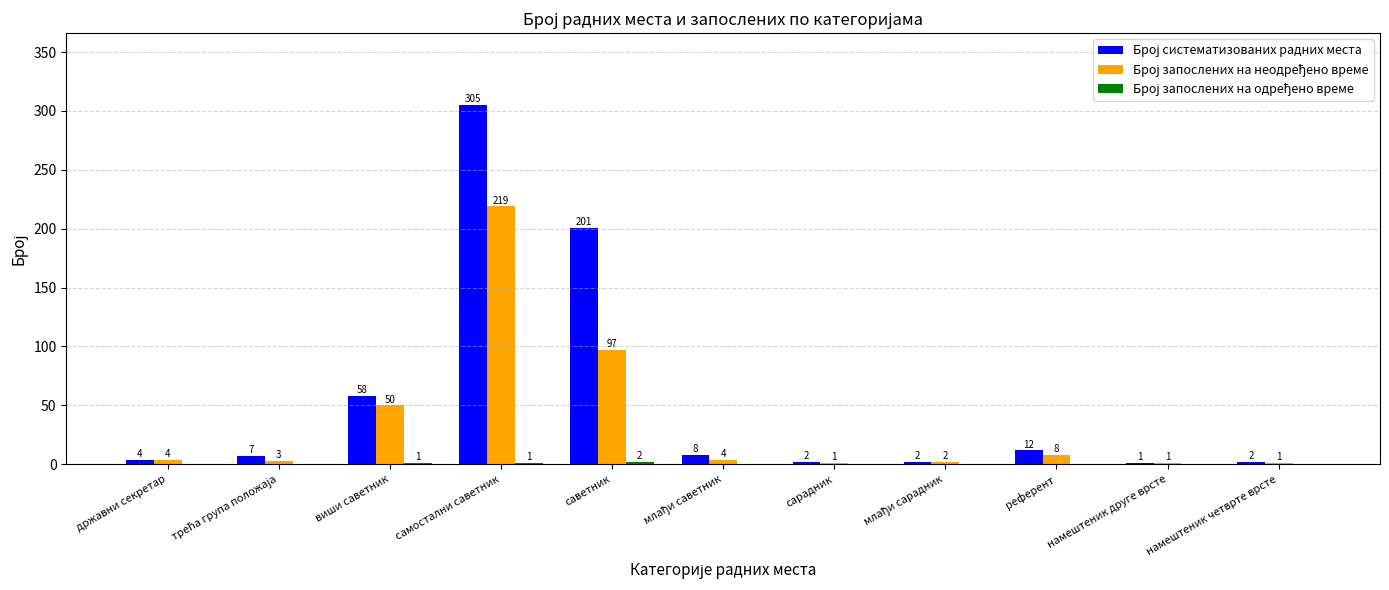

What is the total value across all series at сарадник?

3